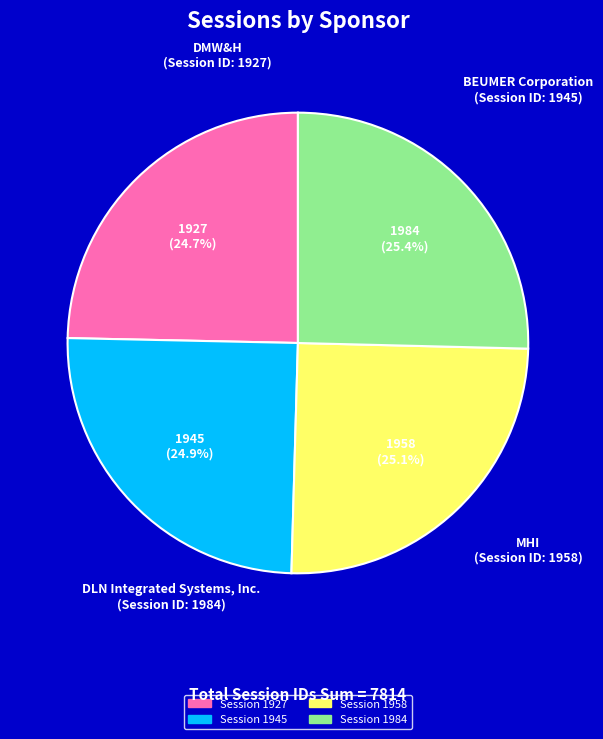

Is there a majority slice in this chart?

No